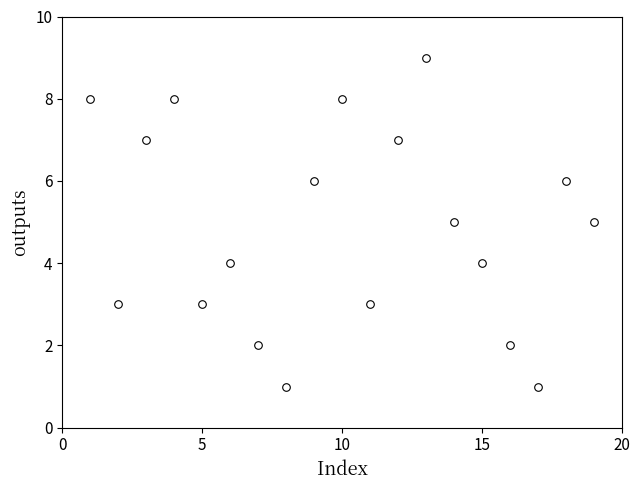

What is the range of Y values (max minus min)?

8